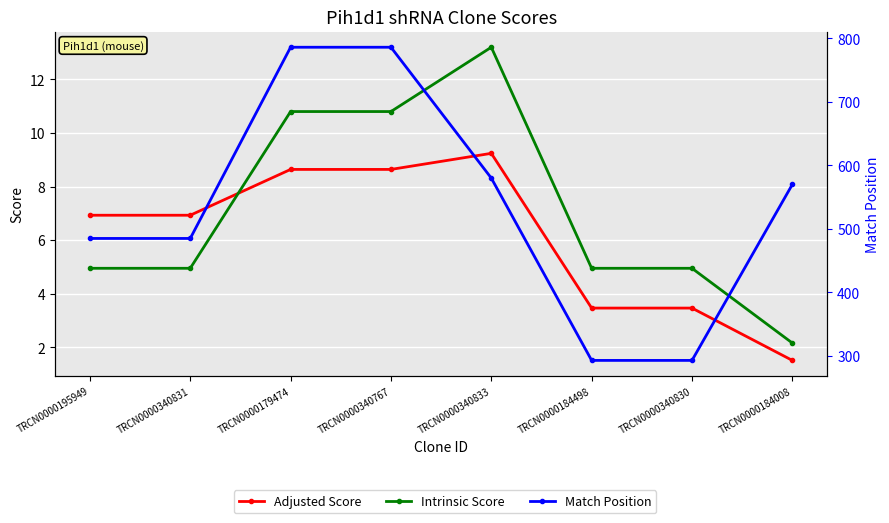

Which category has the lowest value in the Match Position series?

TRCN0000184498